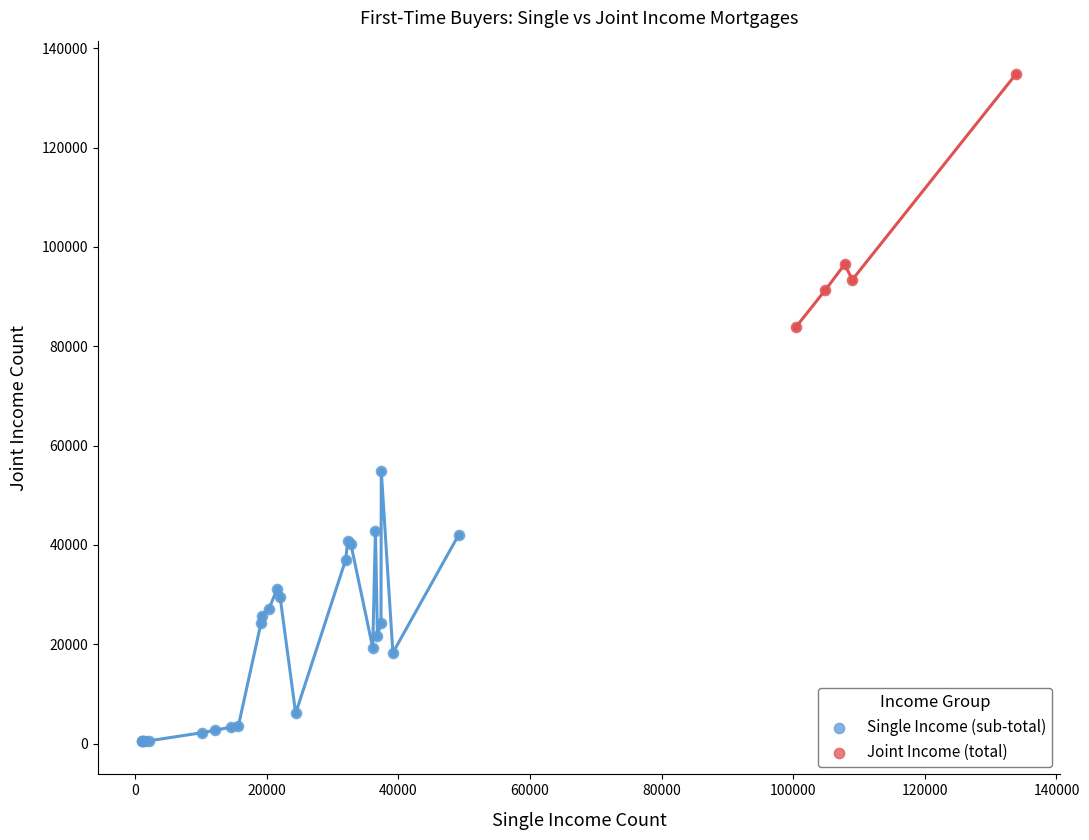

Which series reaches the minimum Y coordinate?

Single Income (sub-total)